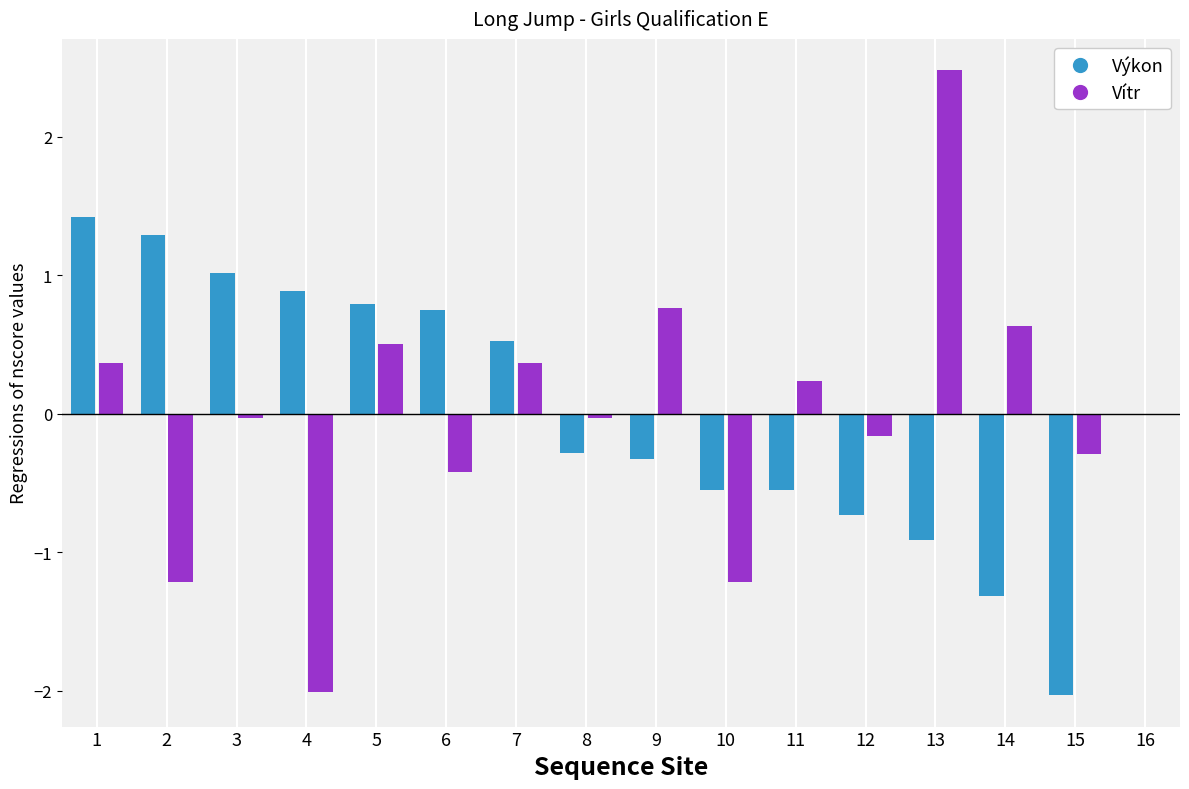

Rank the series at 14 from highest to lowest value.

Vítr, Výkon